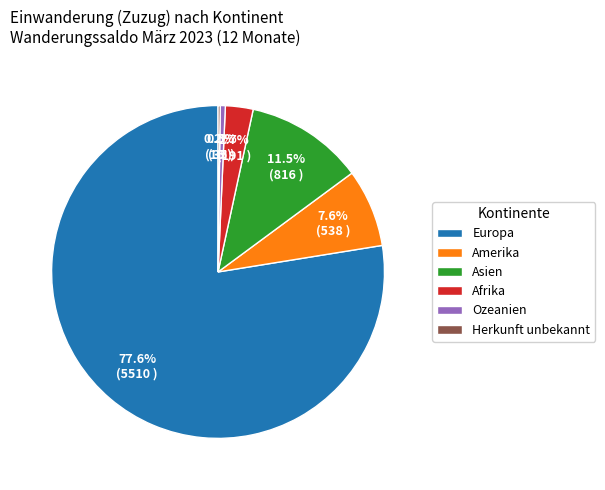

What percentage is NOT represented by Amerika?

92.4%